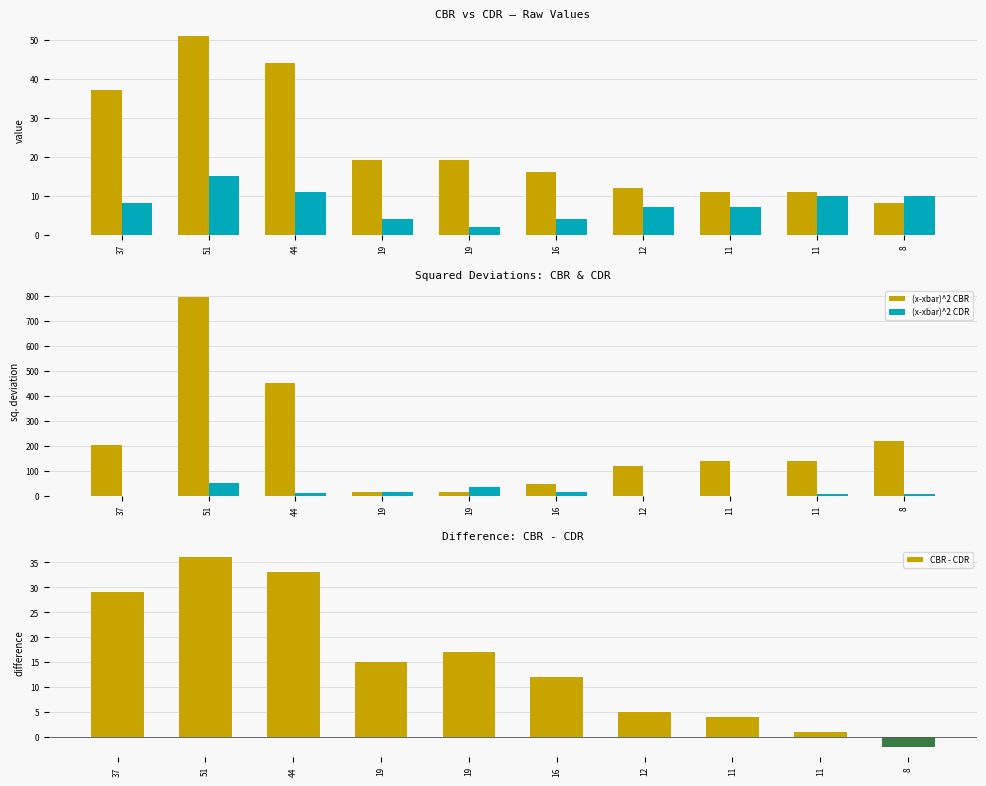

What is the total value across all series at 51?

913.1